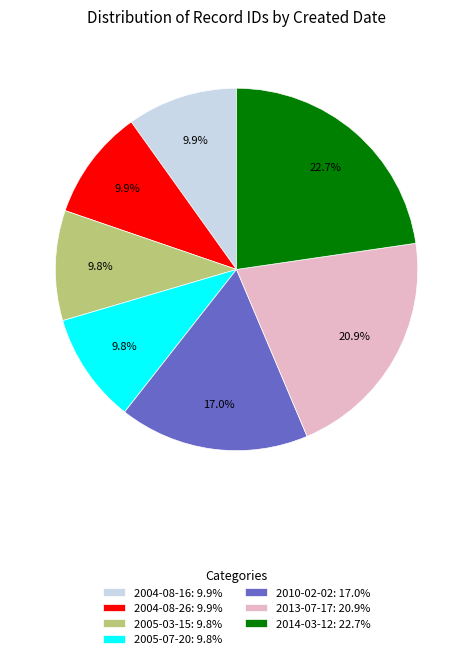

To the nearest percent, what portion does 2004-08-16 represent?

10%